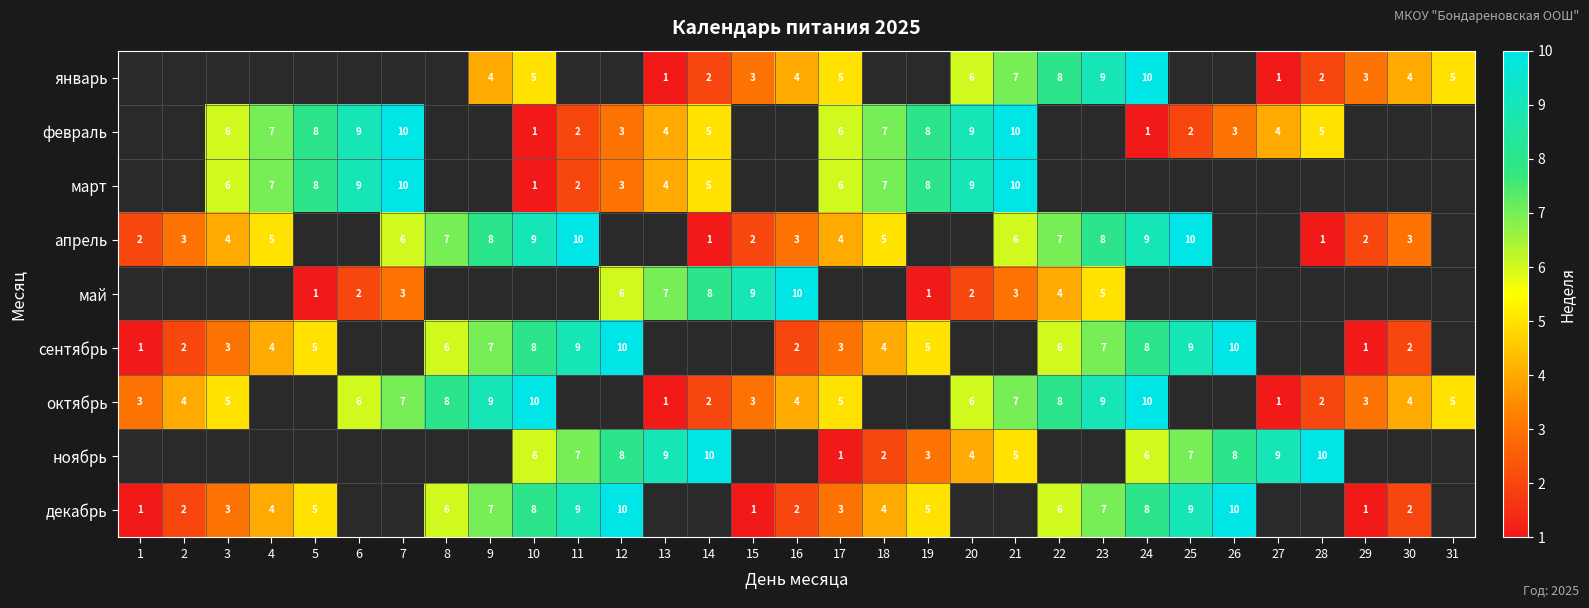

Is it true that сентябрь equals 1 at 1?

True